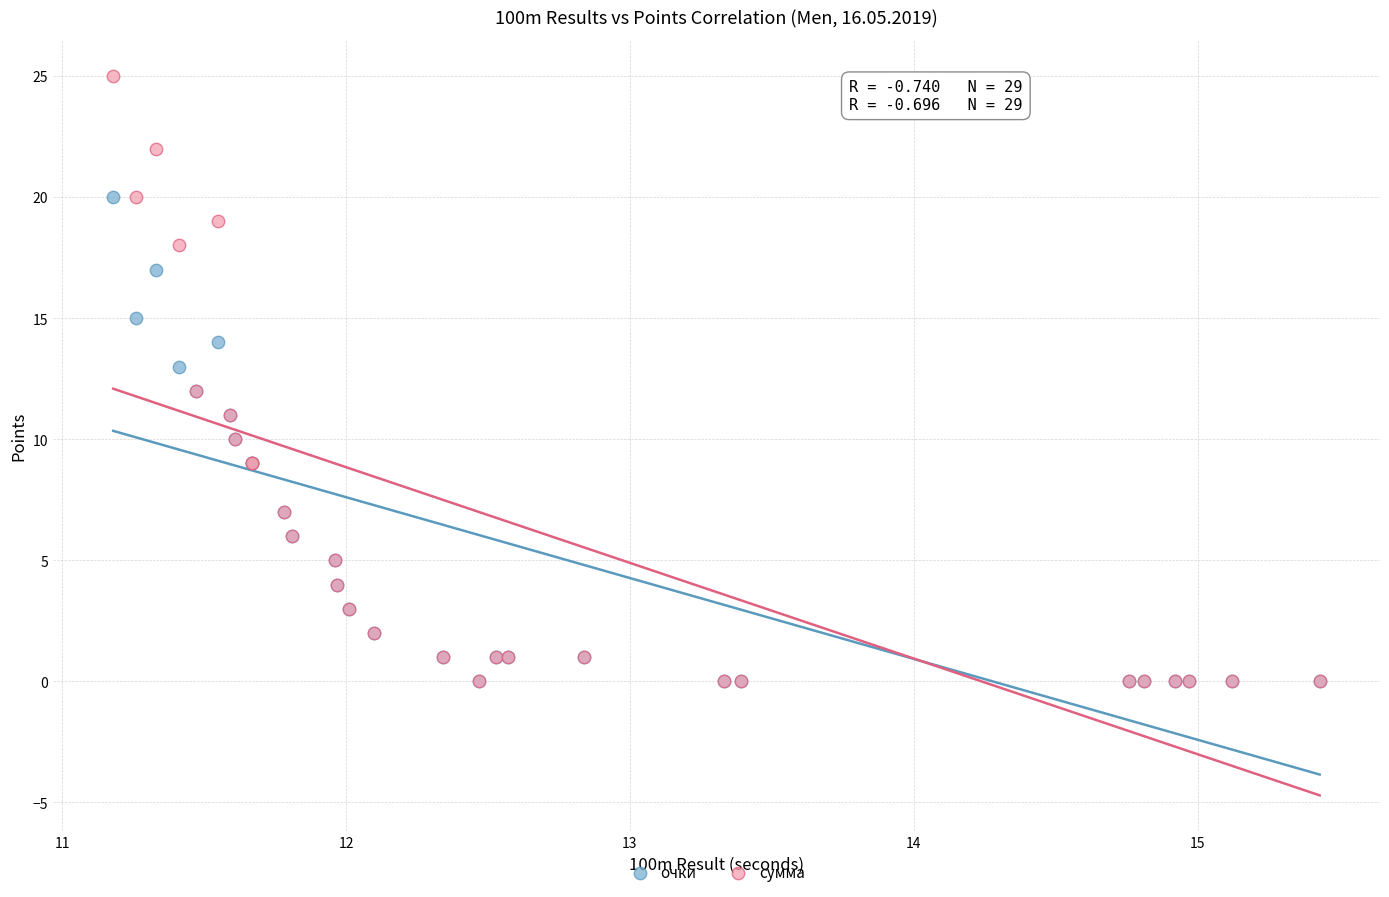

Which series has the largest Y range (max minus min)?

сумма